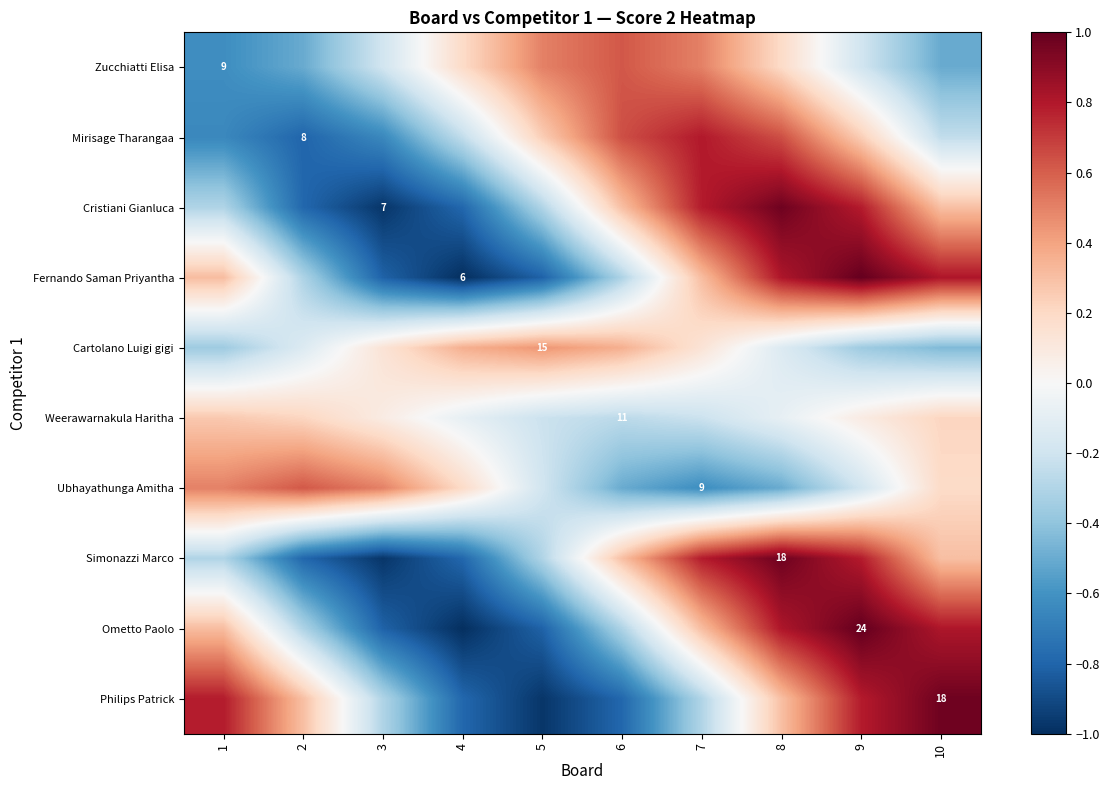

Which has a higher value, 1 or 6?

6